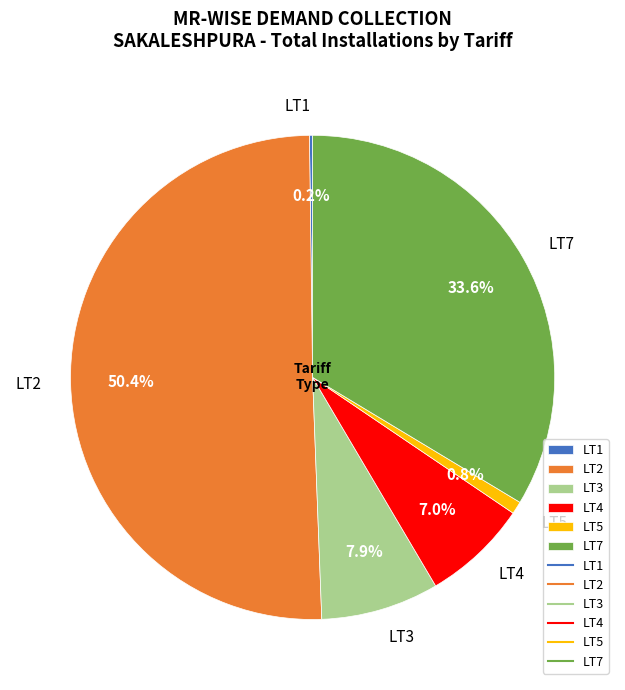

Does LT3 account for over 50% of the chart?

No